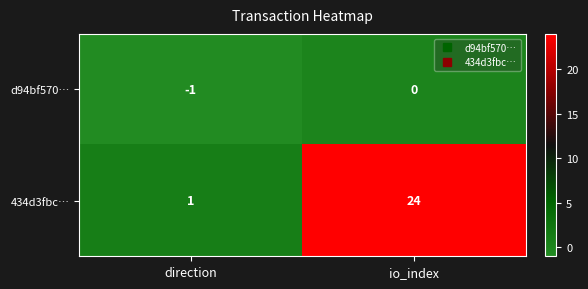

Count the number of categories in the chart.

2